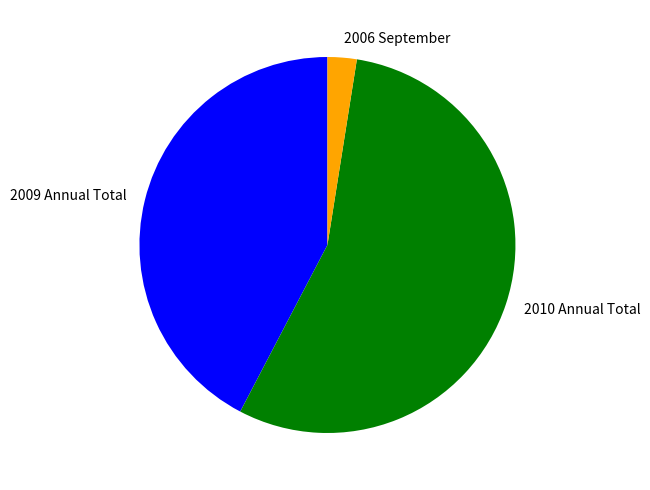

Rank the categories by value from highest to lowest.

2010 Annual Total, 2009 Annual Total, 2006 September